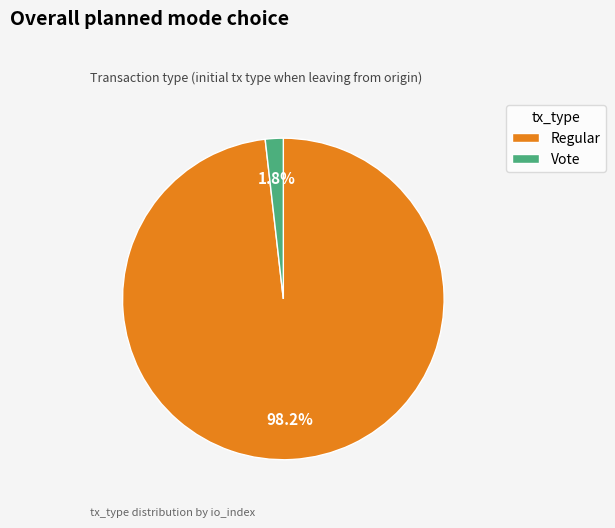

To the nearest percent, what is the difference between the largest and smallest slice percentages?

96%